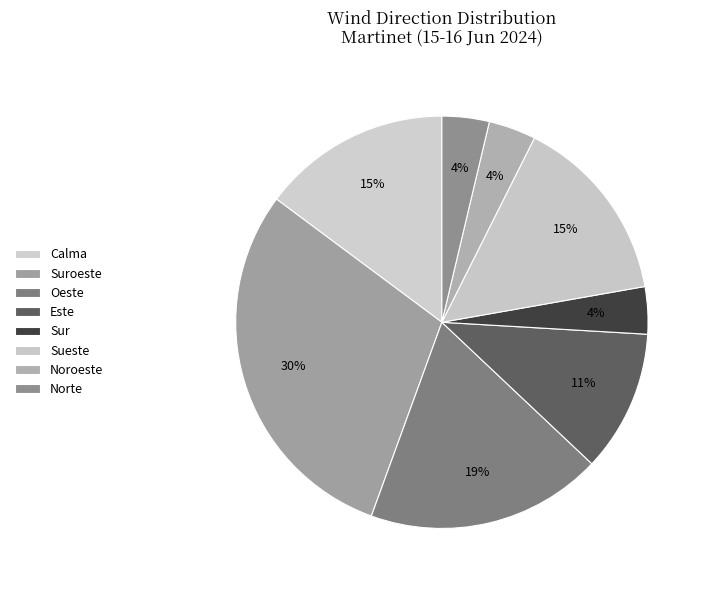

Count the number of slices in the pie.

8